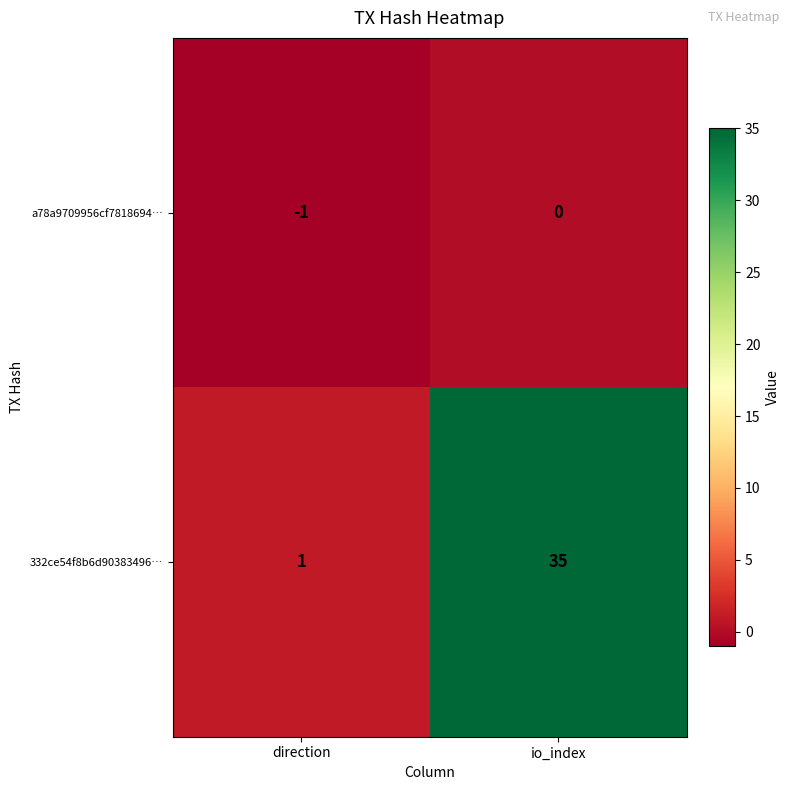

List the series in order of their overall mean, lowest first.

a78a9709956cf7818694…, 332ce54f8b6d90383496…